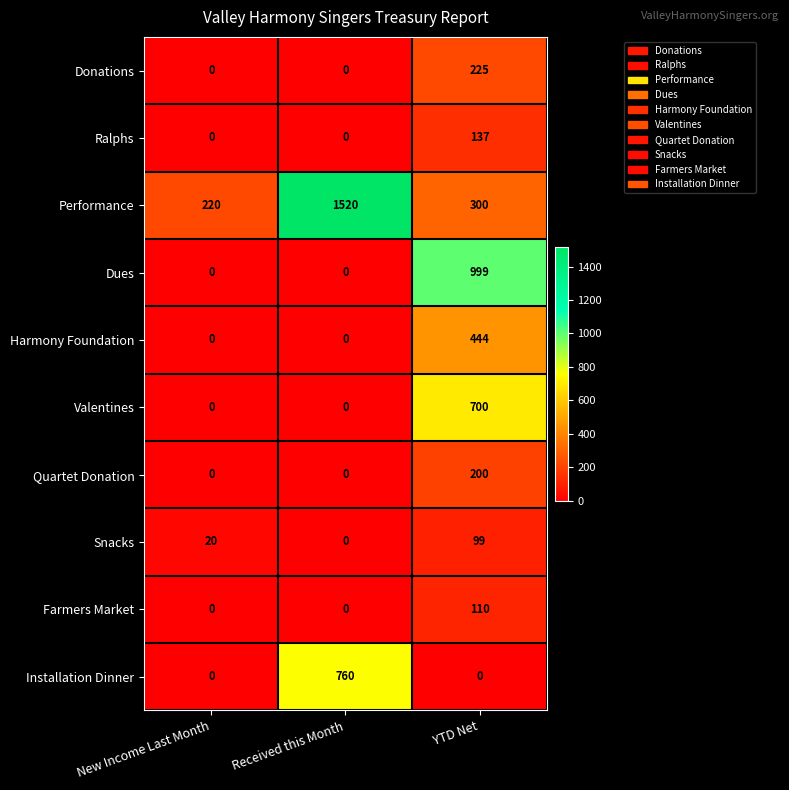

The value of Dues at New Income Last Month is -421. True or false?

False